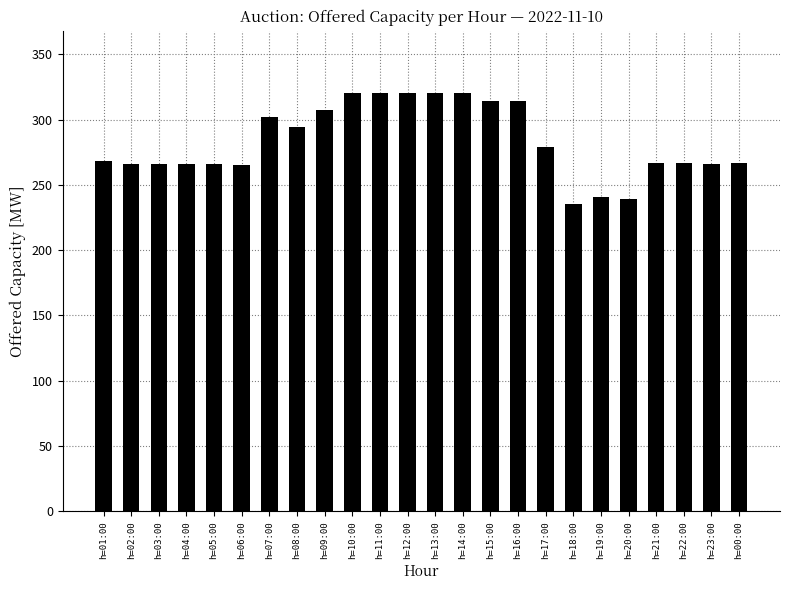

Which has a higher value, h=15:00 or h=01:00?

h=15:00